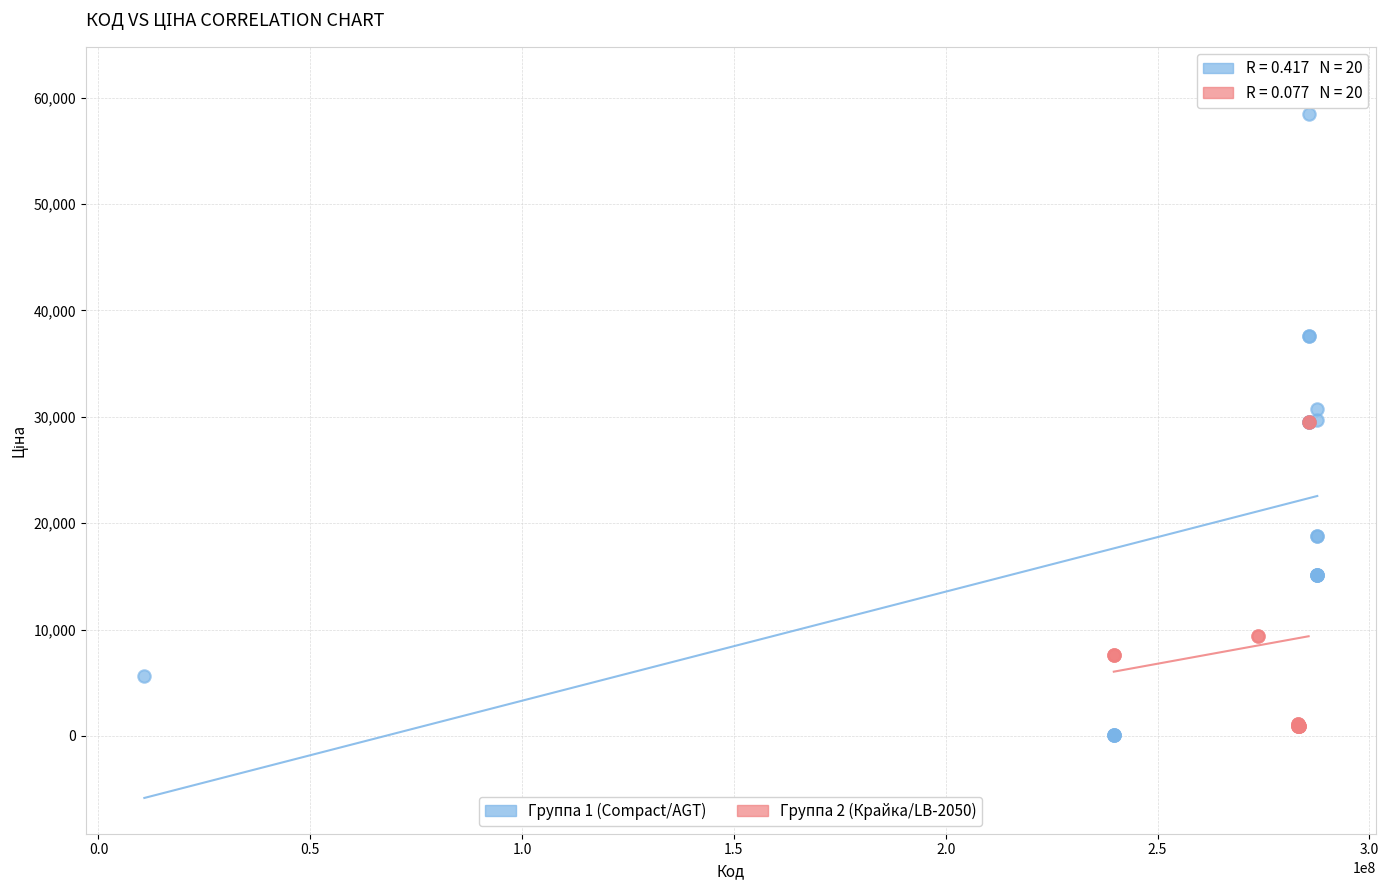

What are all the series names shown in the legend?

Группа 1 (Compact/AGT), Группа 2 (Крайка/LB-2050)